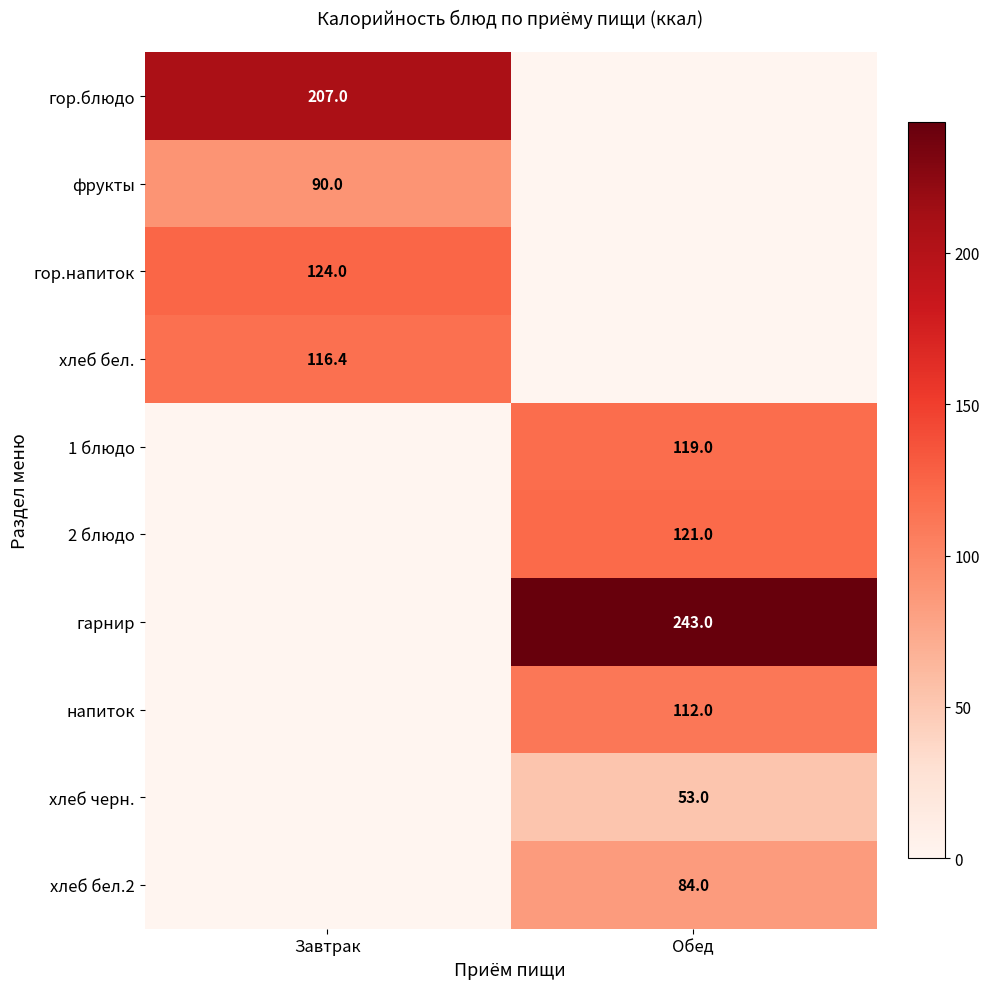

How many distinct data groups are displayed?

10